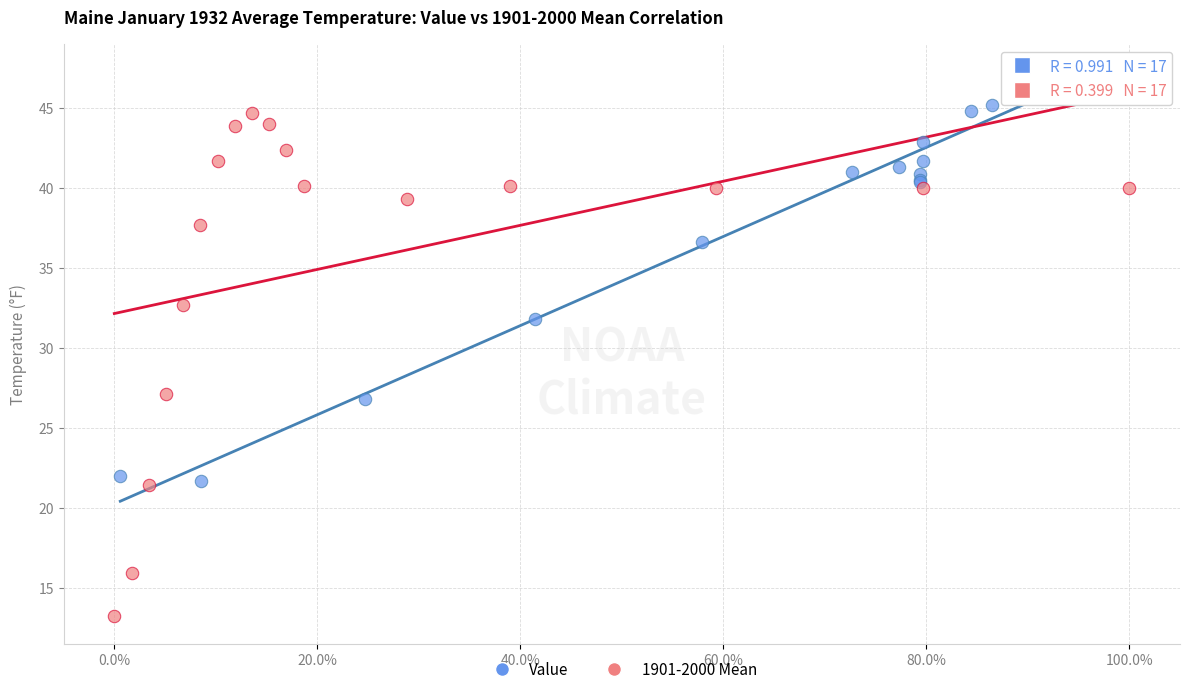

Which series reaches the minimum Y coordinate?

1901-2000 Mean